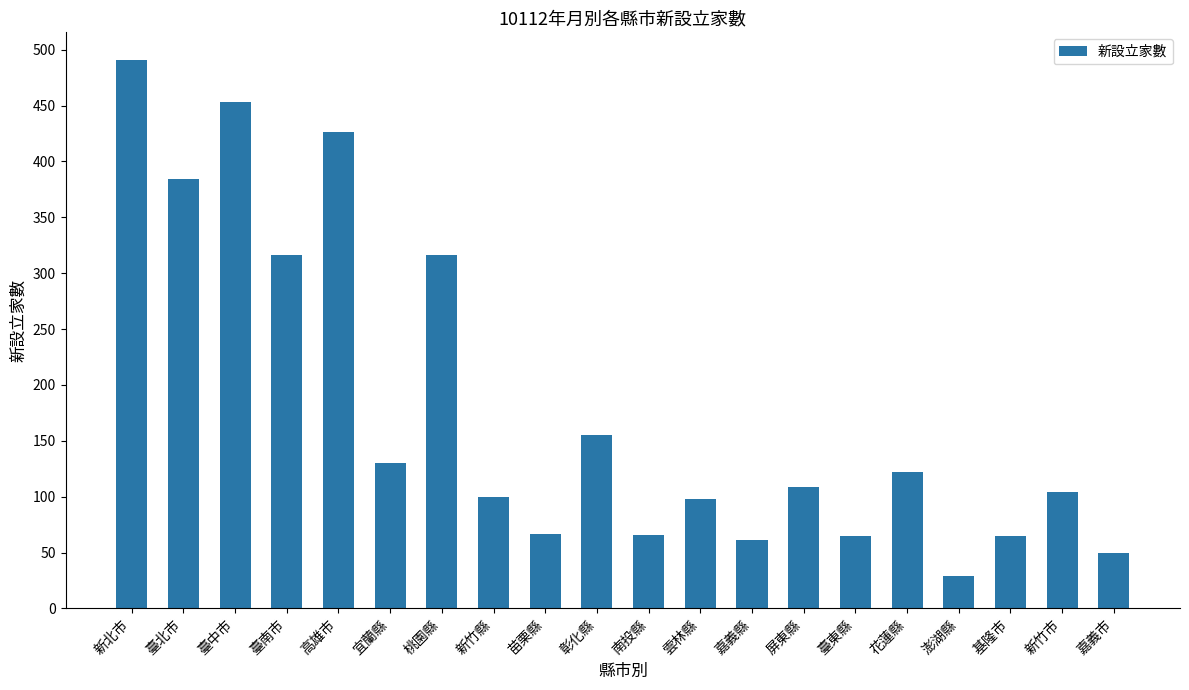

What is the approximate value at 基隆市?

65